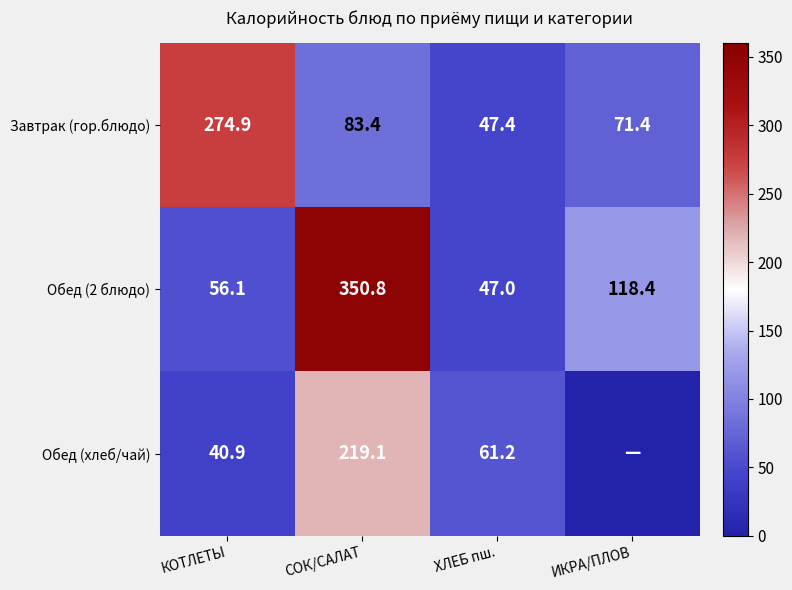

The Завтрак (гор.блюдо) series shows 462.2 at КОТЛЕТЫ. True or false?

False